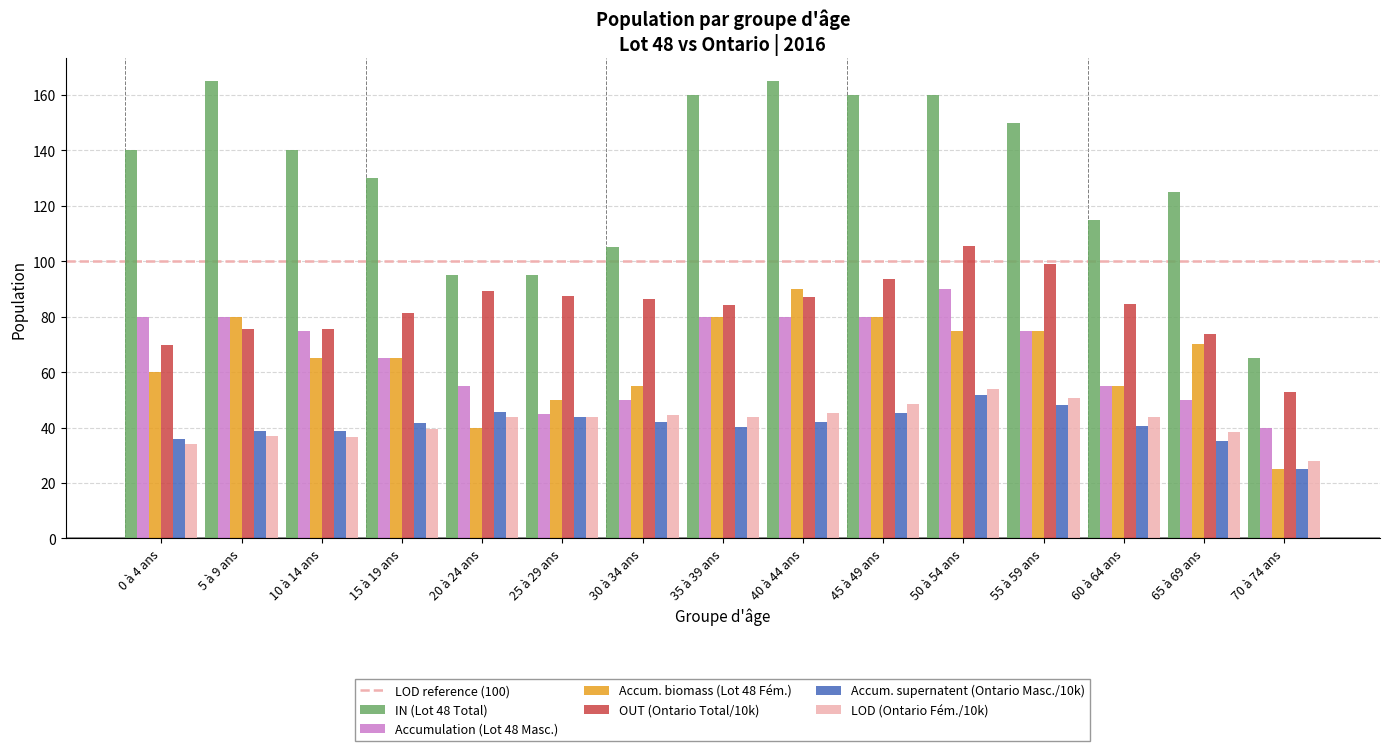

The value of Accumulation (Lot 48 Masc.) at 60 à 64 ans is 55.0. True or false?

True